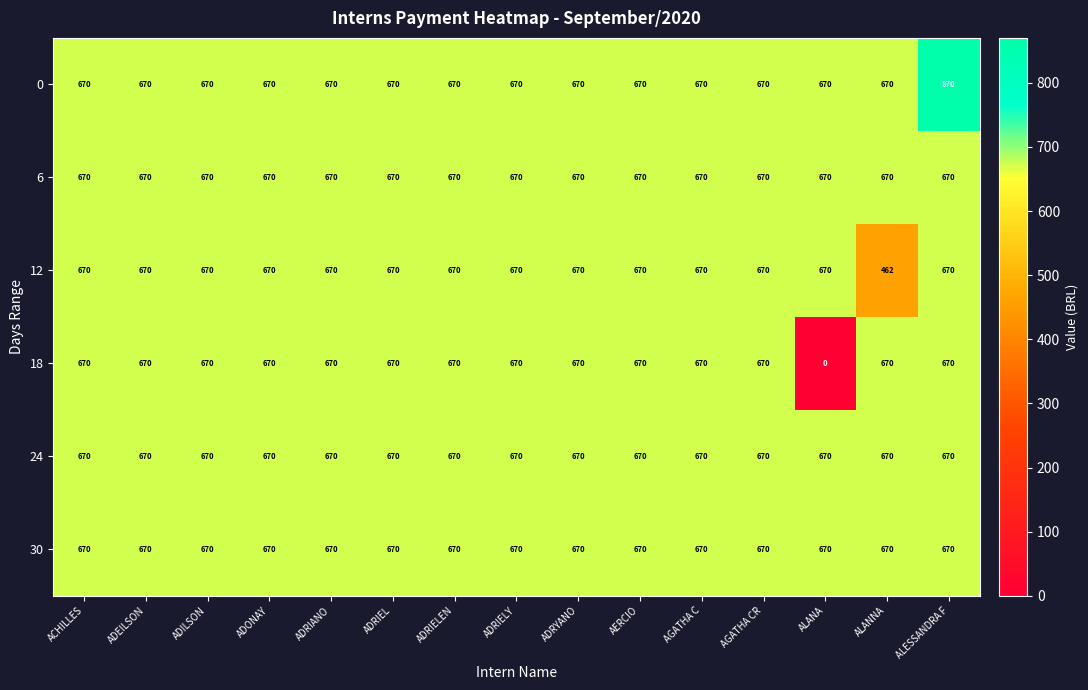

How many distinct data groups are displayed?

6